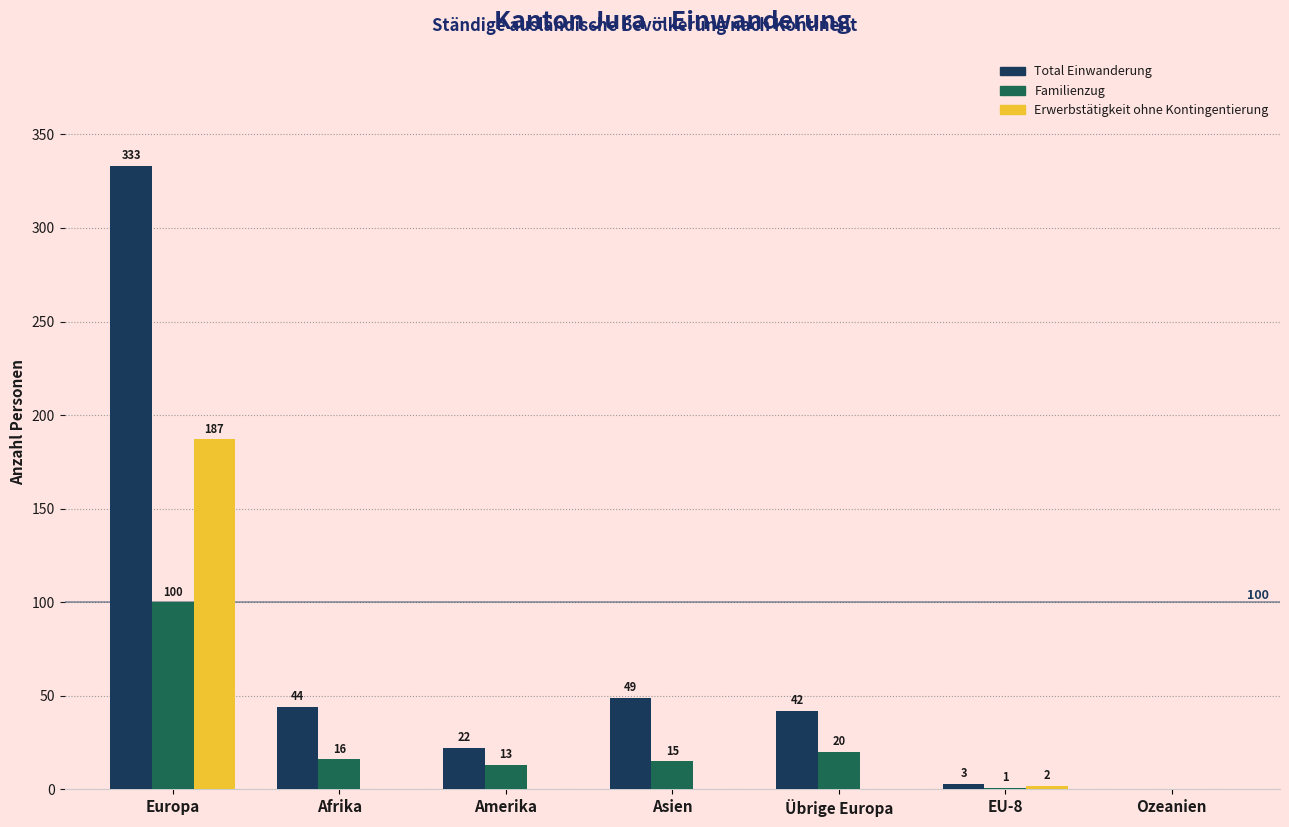

At which category is the sum across all series the highest?

Europa